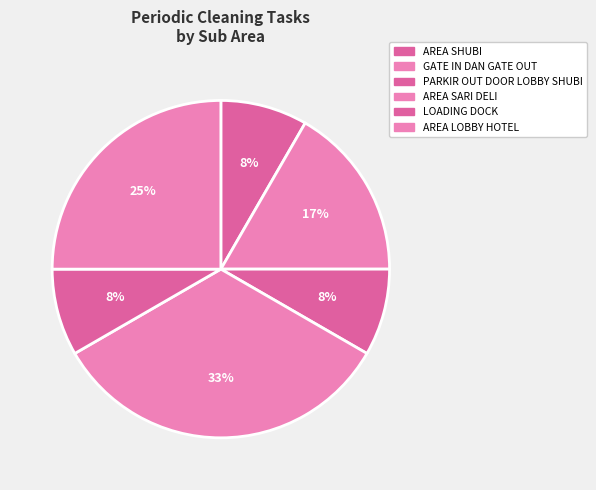

Which has a higher value, AREA LOBBY HOTEL or AREA SARI DELI?

AREA SARI DELI